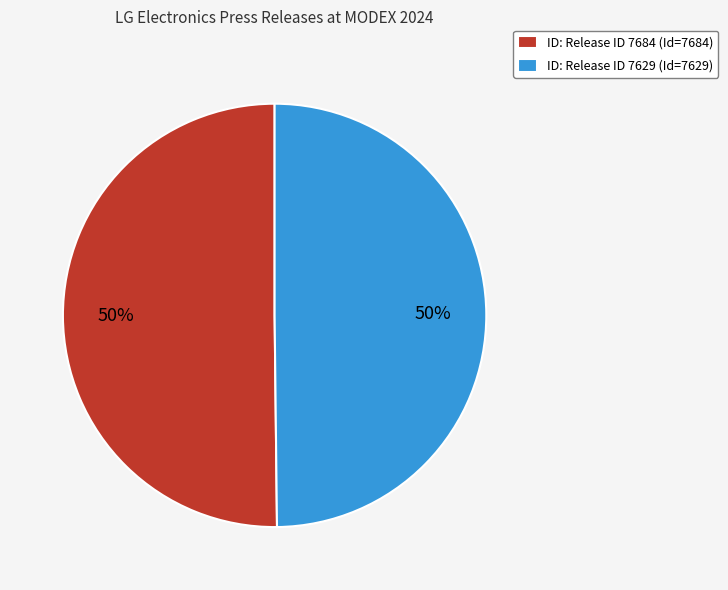

To the nearest percent, what is the combined percentage of ID: Release ID 7629 (Id=7629) and ID: Release ID 7684 (Id=7684)?

100%